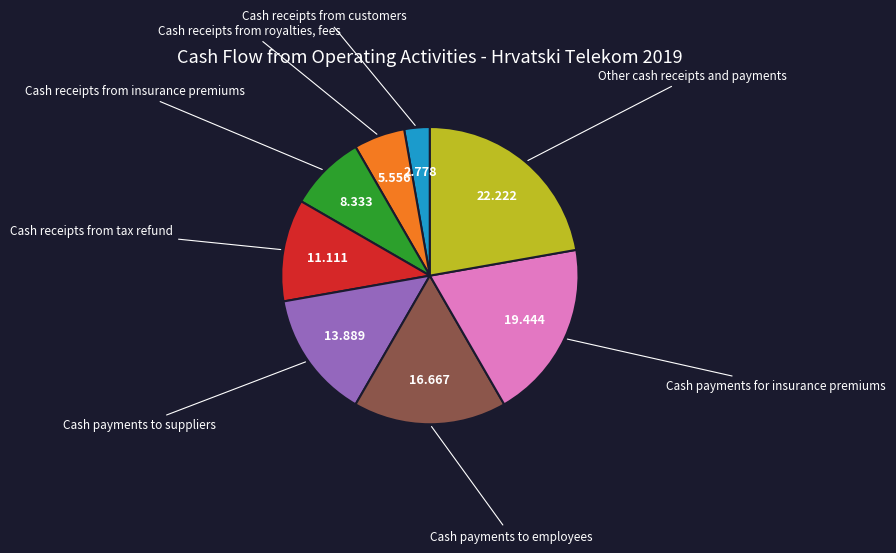

True or false: Cash payments for insurance premiums accounts for 19% of the total.

True